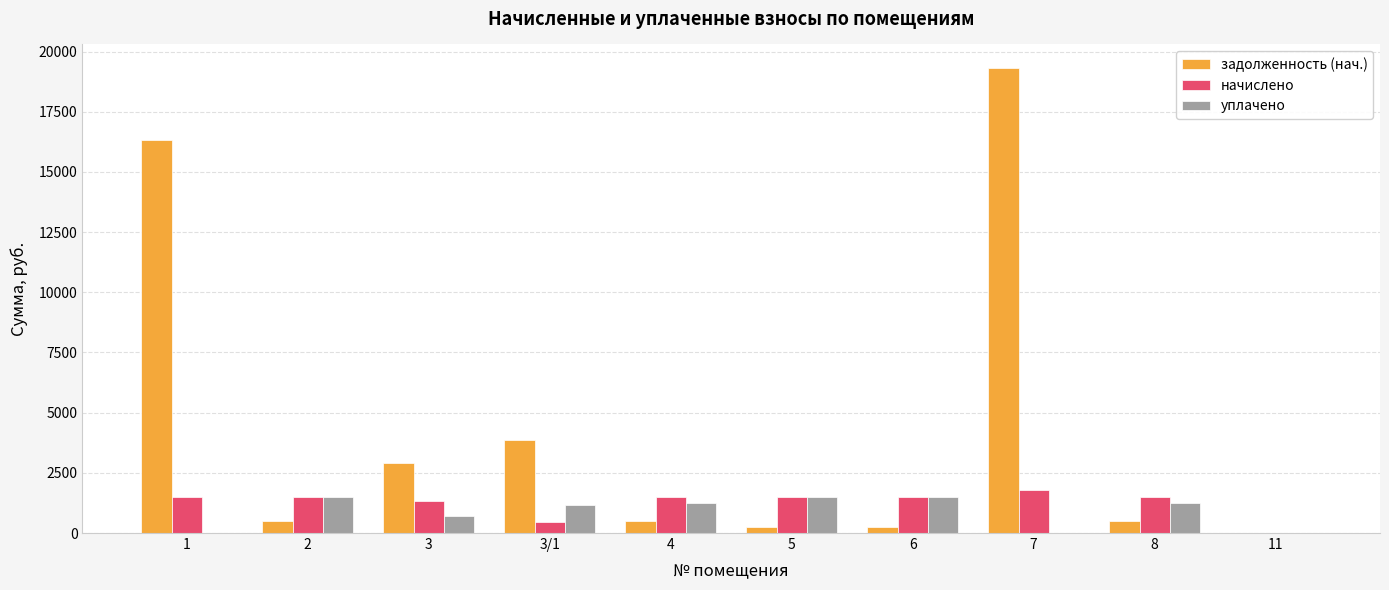

Which series has the largest total across all categories?

задолженность (нач.)